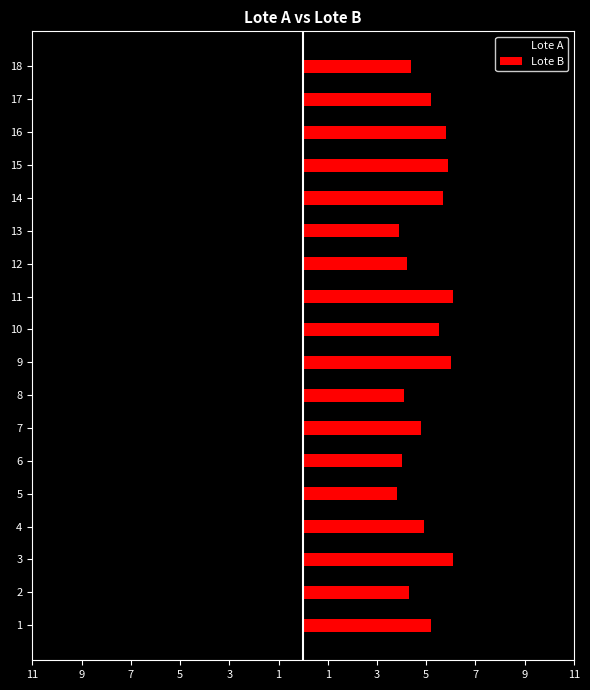

Rank the series by their maximum value, from highest to lowest.

Lote B, Lote A